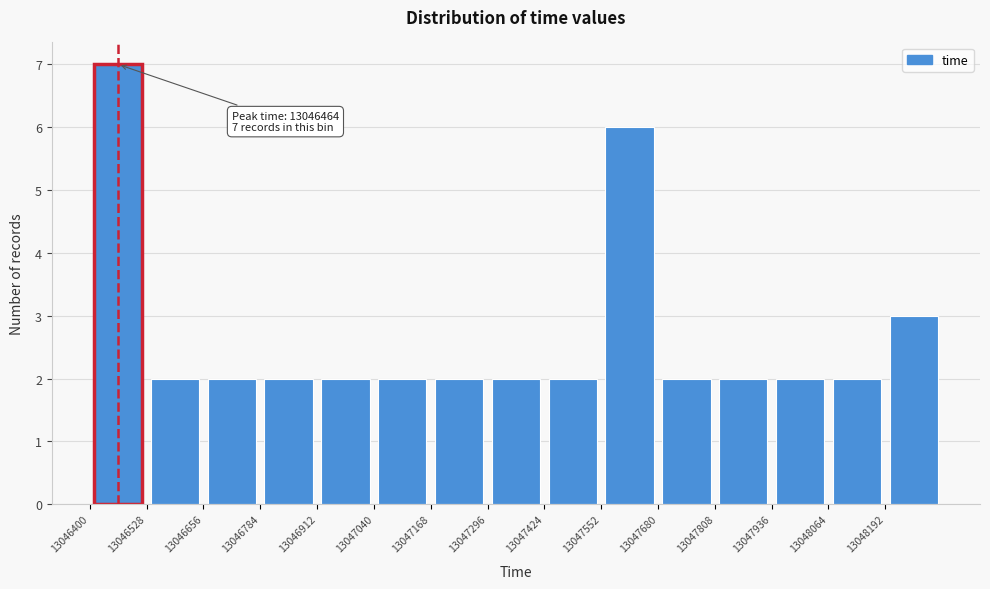

Which range on the x-axis has the tallest bar?

13046400 to 13046528